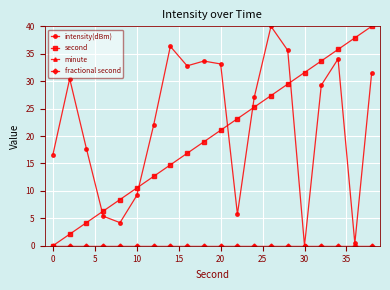

Is this an area chart (filled region under the line)?

No